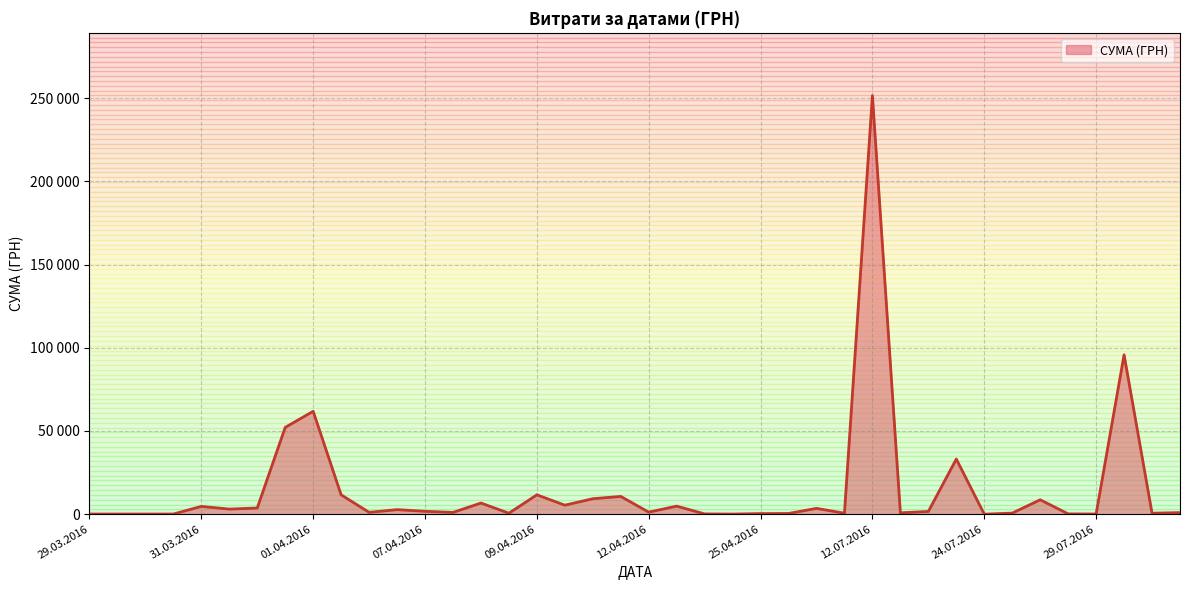

What is the label of the 19th point from the left?

12.04.2016